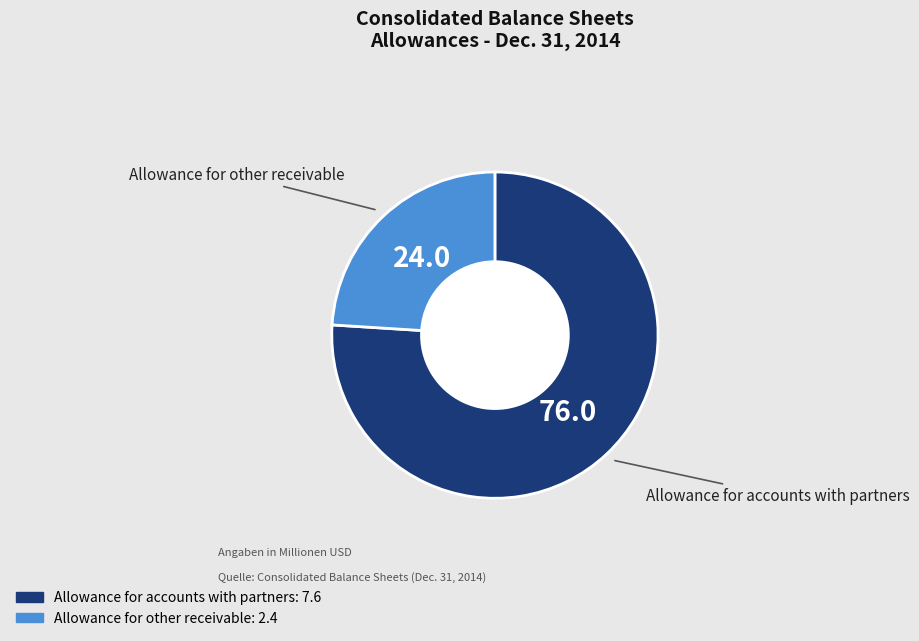

Which has a higher value, Allowance for other receivable or Allowance for accounts with partners?

Allowance for accounts with partners